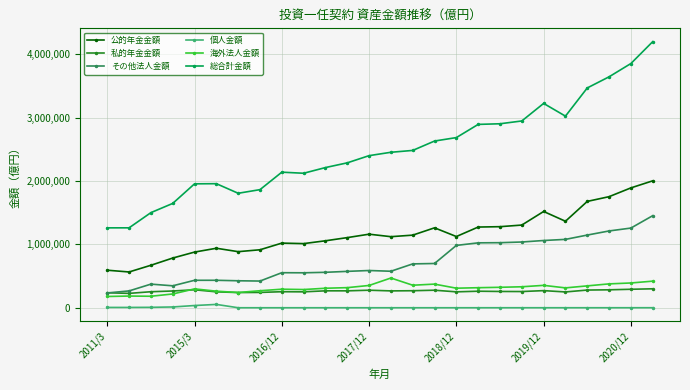

Does the chart have visible grid lines?

Yes